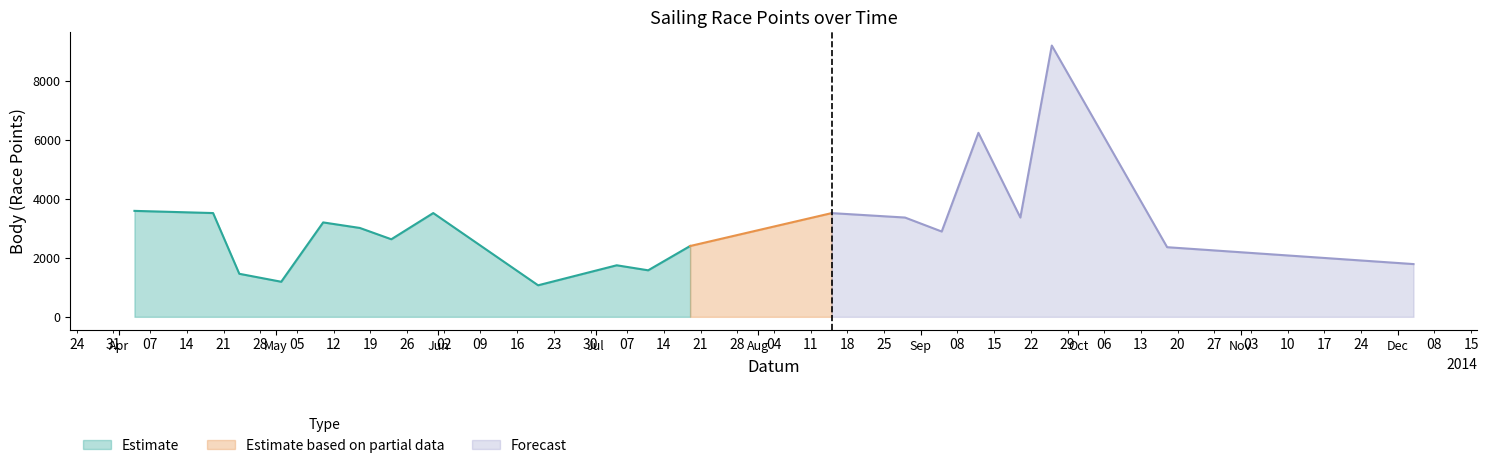

Which category has the highest value in the Body series?

2014-09-26